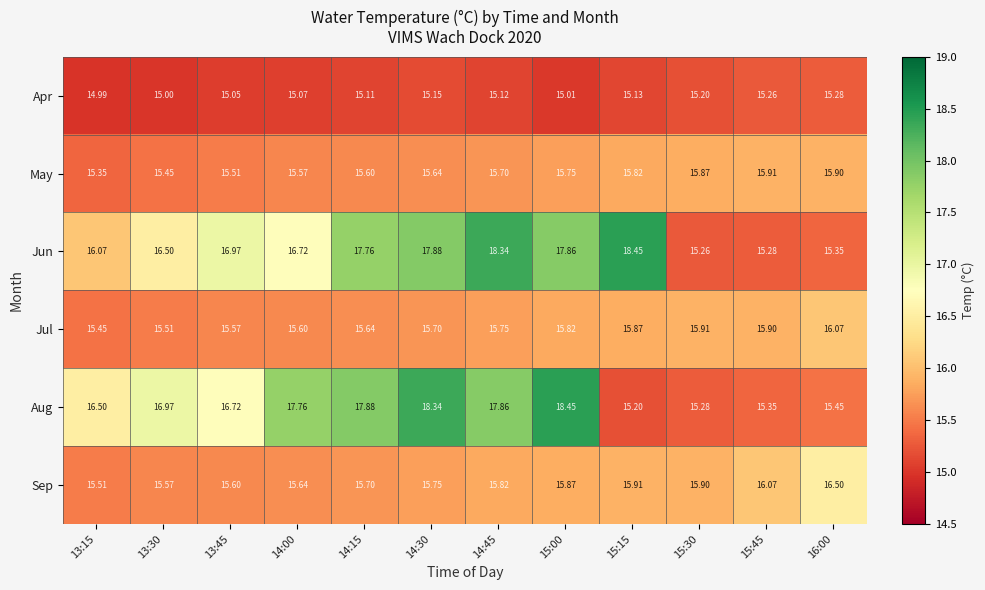

At how many categories does at least one series exceed 15?

12